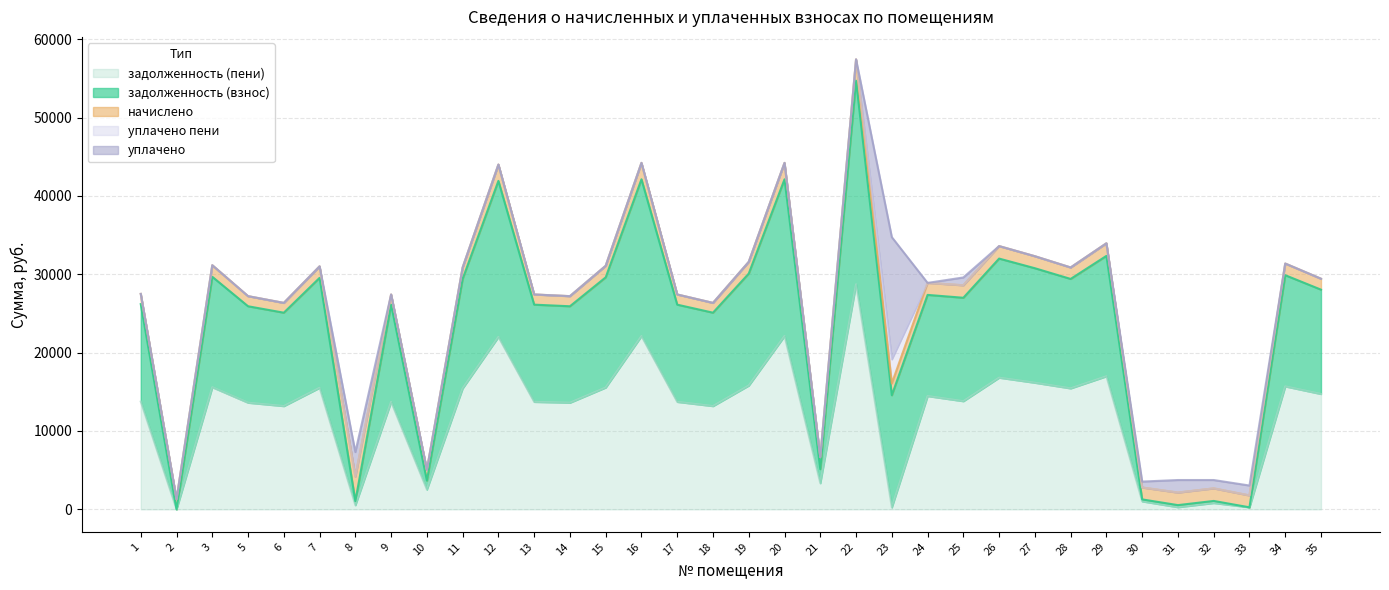

True or false: уплачено has more than 1 points higher than both neighbors.

True